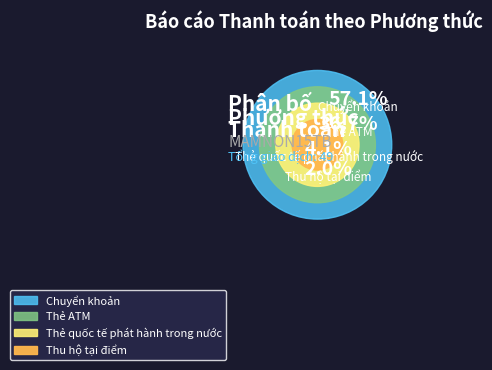

Which has a higher value, Thẻ quốc tế phát hành trong nước or Thẻ ATM?

Thẻ ATM